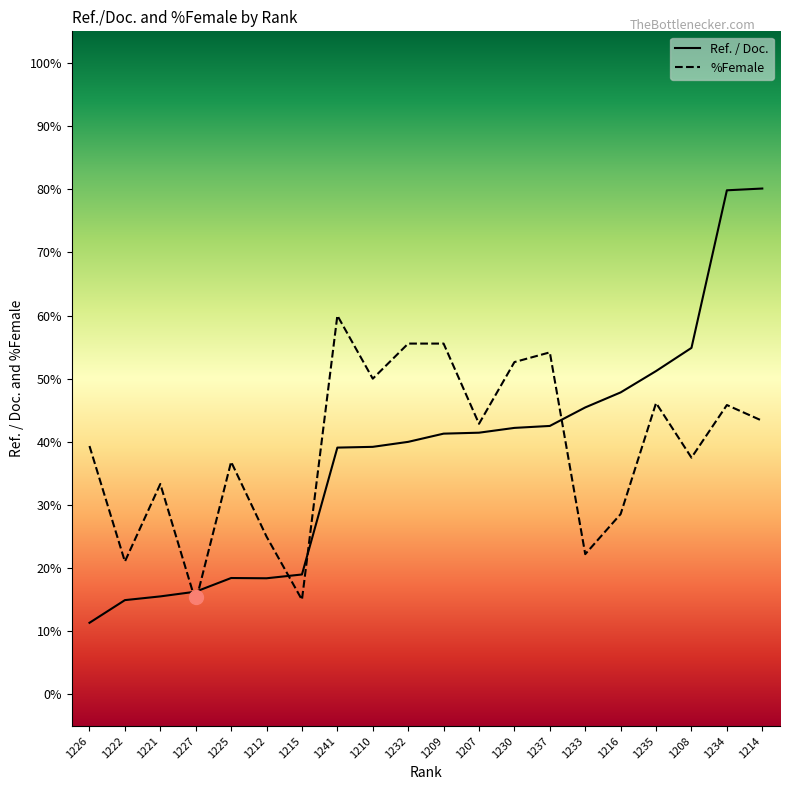

What is the sum of the Ref. / Doc. values at 1209 and 1232?

81.3